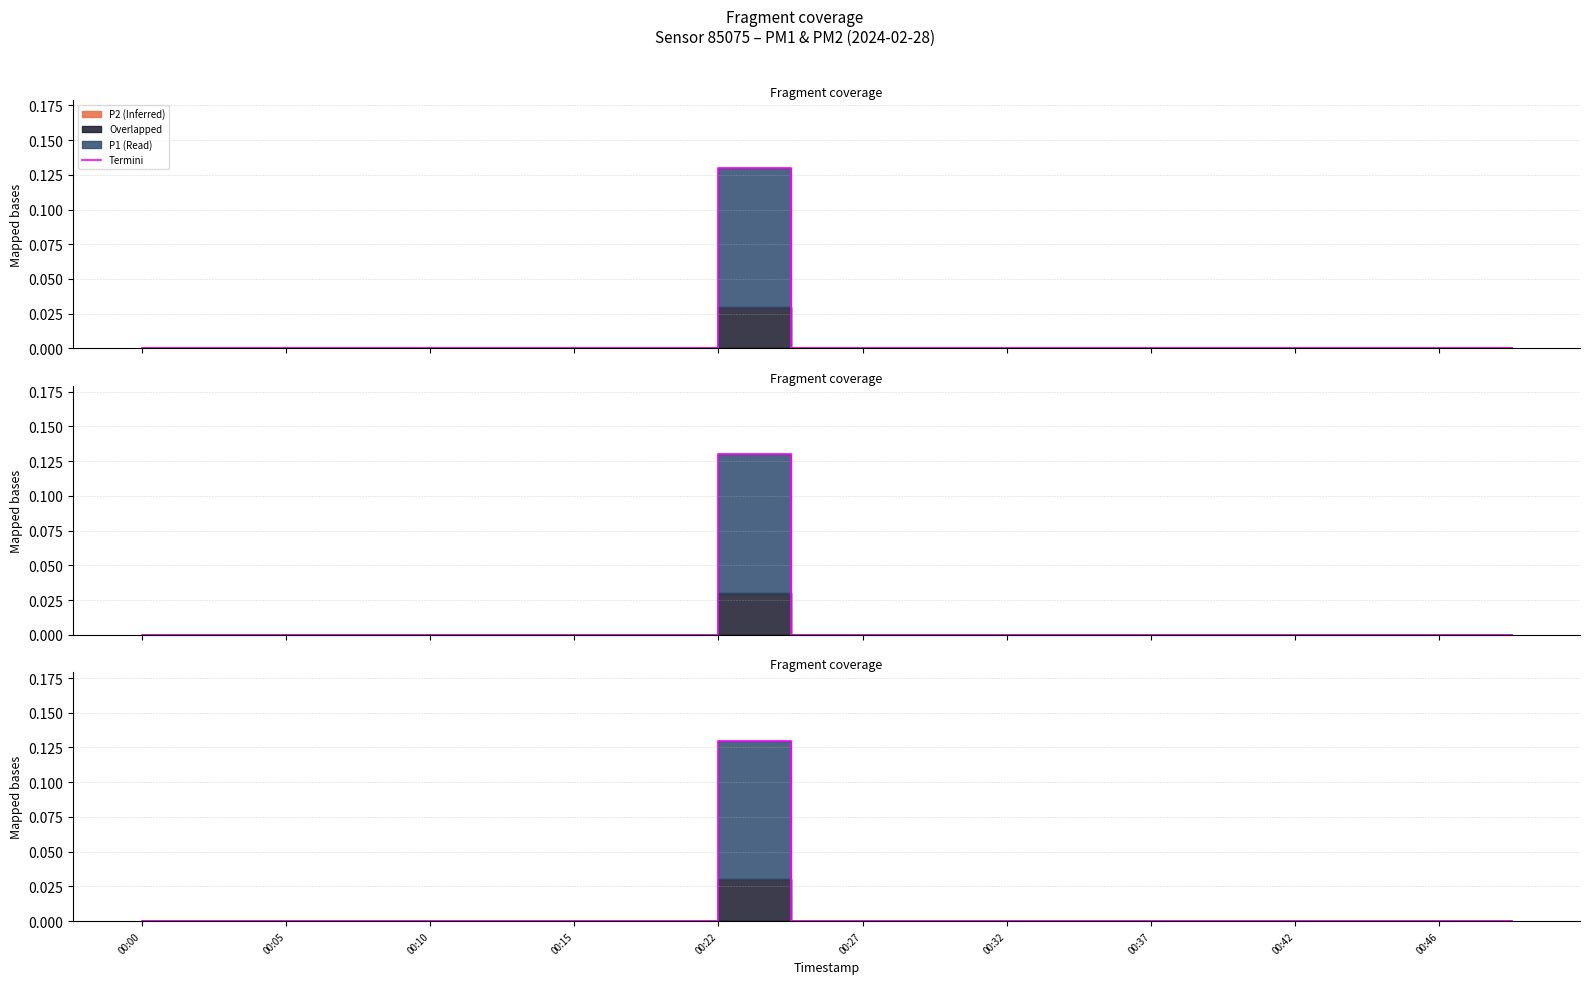

True or false: the data shows -0.1 at 00:46.

False